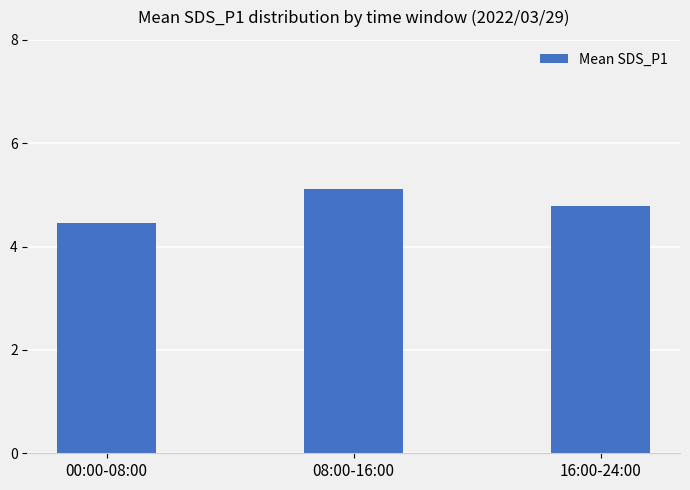

List the labels in order of value, largest first.

08:00-16:00, 16:00-24:00, 00:00-08:00